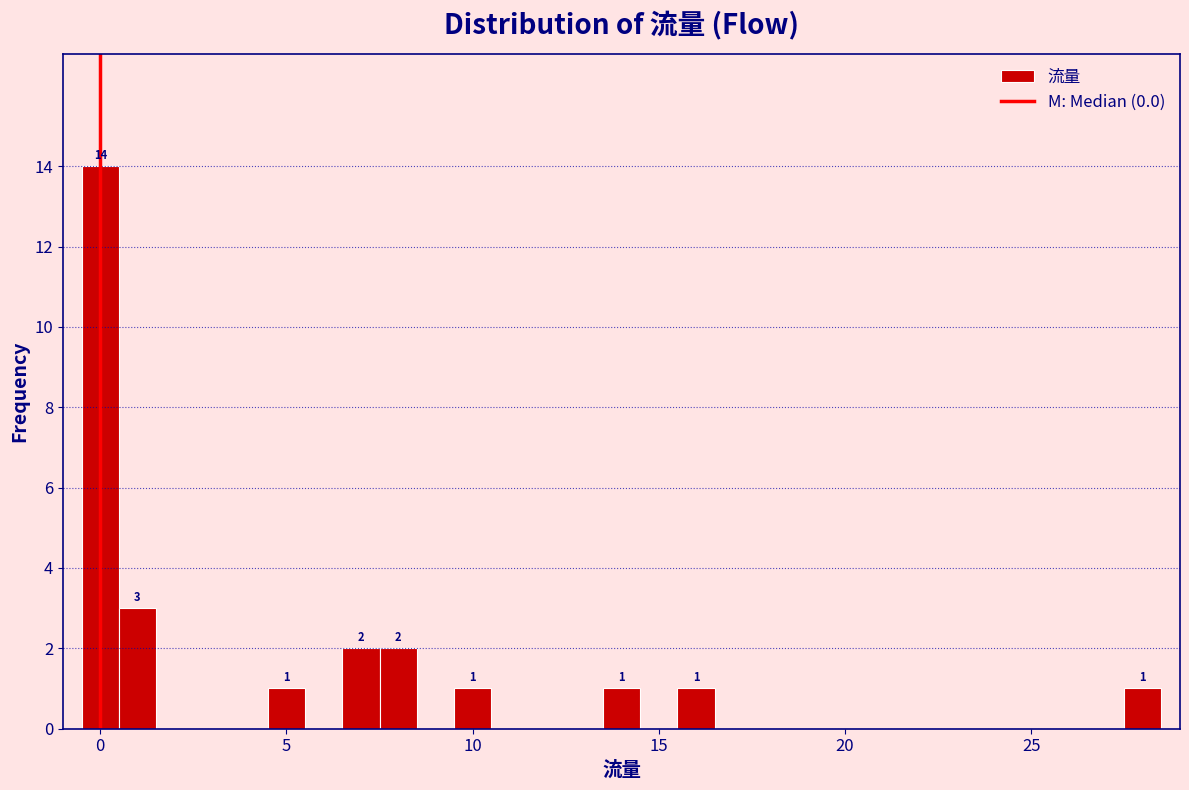

Read against the x-axis, roughly where is the centre of the tallest bar?

0.0